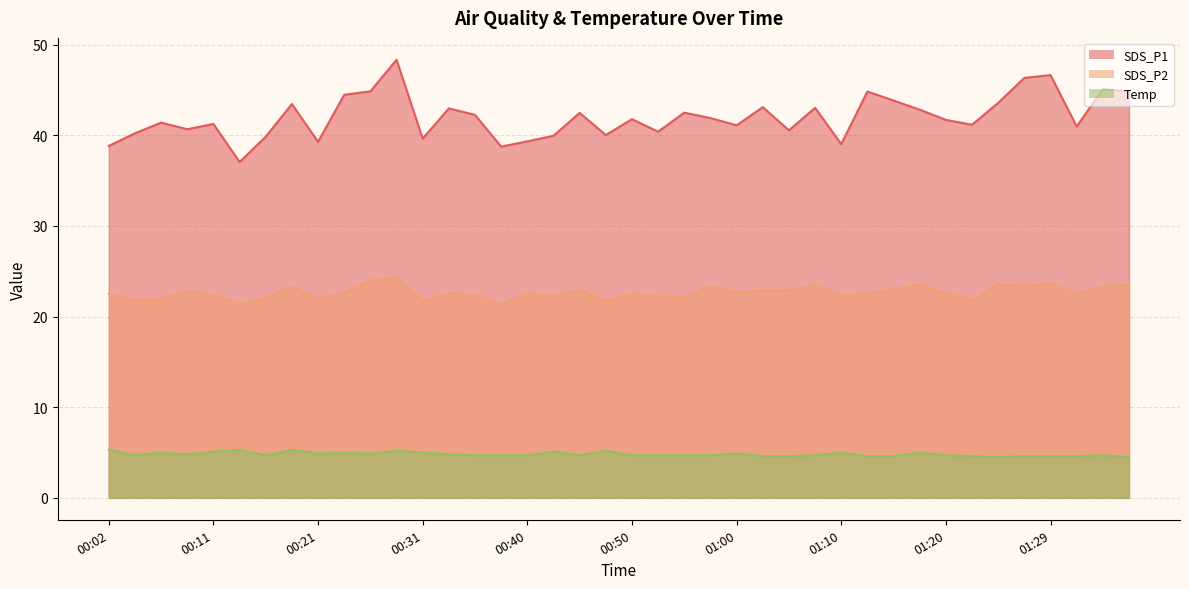

Which has a higher value, 00:53 or 01:12?

01:12